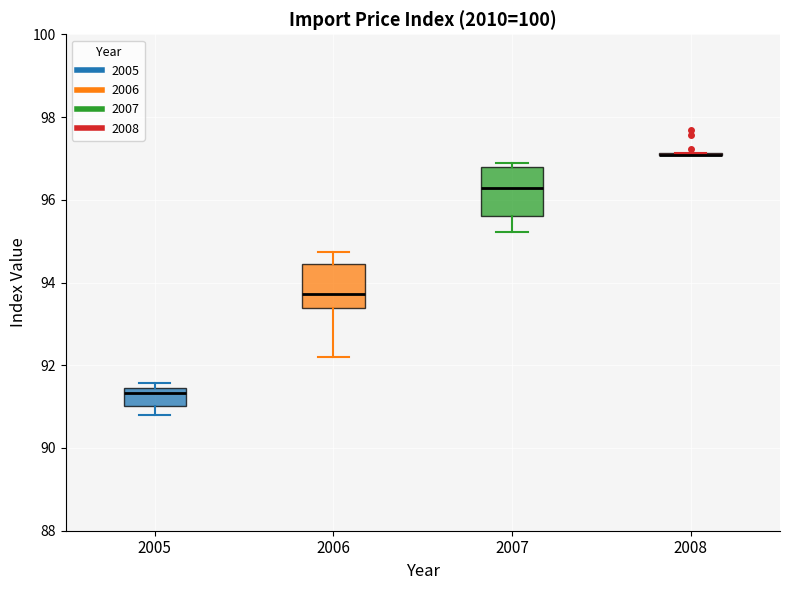

Reading left to right, transcribe this box plot: for each box, give where its median line is, the range the box spans, and where its two whiskers end, as read against the y-axis. The values are not printed on the chart, so give them approximately, as read against the axis.

2005: median 91.4 (just below the box's upper edge), box 91.0 to 91.4, whiskers 90.8 to 91.6
2006: median 93.8, box 93.4 to 94.4, whiskers 92.2 to 94.8
2007: median 96.2, box 95.6 to 96.8, whiskers 95.2 to 96.8 (just above the box's upper edge)
2008: box collapsed to a line at 97.0, whiskers 97.0 to 97.2